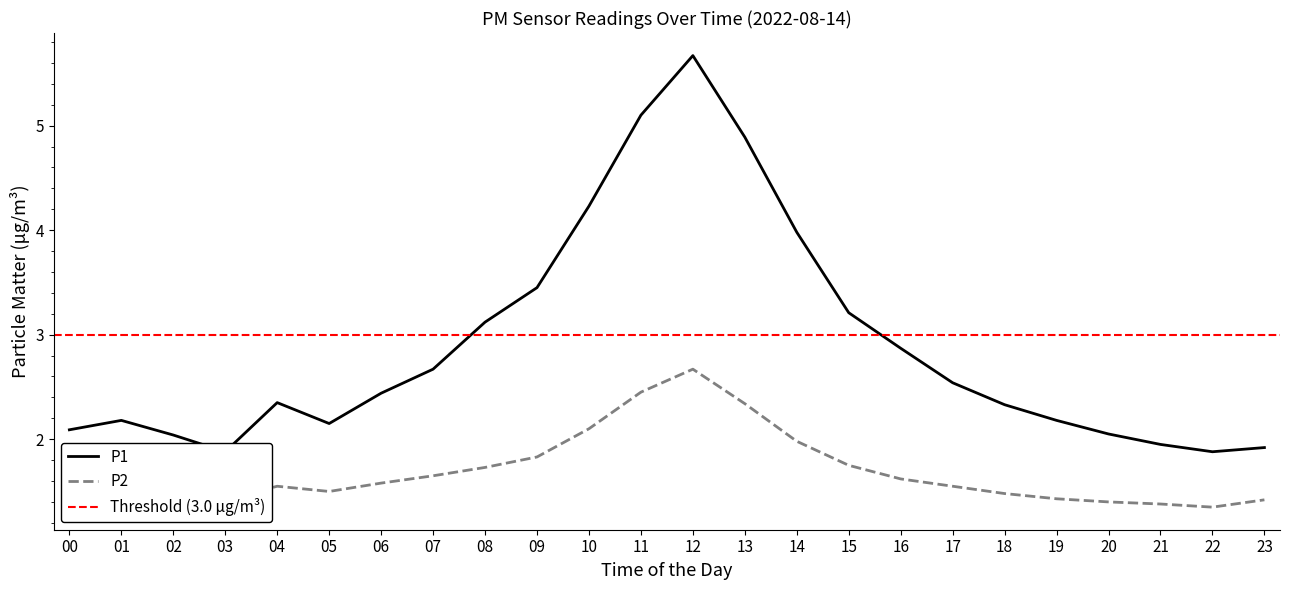

Where is the first local minimum for P2?

03